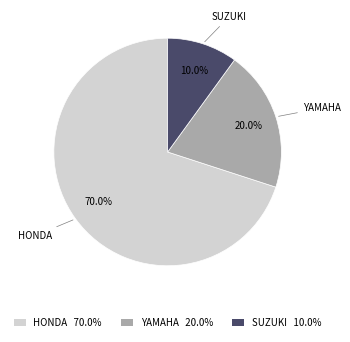

Count the number of slices in the pie.

3